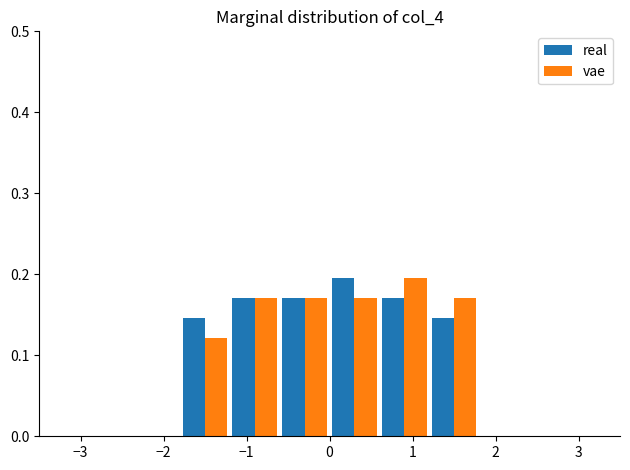

Reading left to right, list every range on the x-axis with the height of the bar of each series over it. The values are not printed on the chart, so give them approximately, as read against the axis.

-3.0 to -2.4: real=0	vae=0
-2.4 to -1.8: real=0	vae=0
-1.8 to -1.2: real=0.15	vae=0.12
-1.2 to -0.6: real=0.17	vae=0.17
-0.6 to 0.0: real=0.17	vae=0.17
0.0 to 0.6: real=0.20	vae=0.17
0.6 to 1.2: real=0.17	vae=0.20
1.2 to 1.8: real=0.15	vae=0.17
1.8 to 2.4: real=0	vae=0
2.4 to 3.0: real=0	vae=0